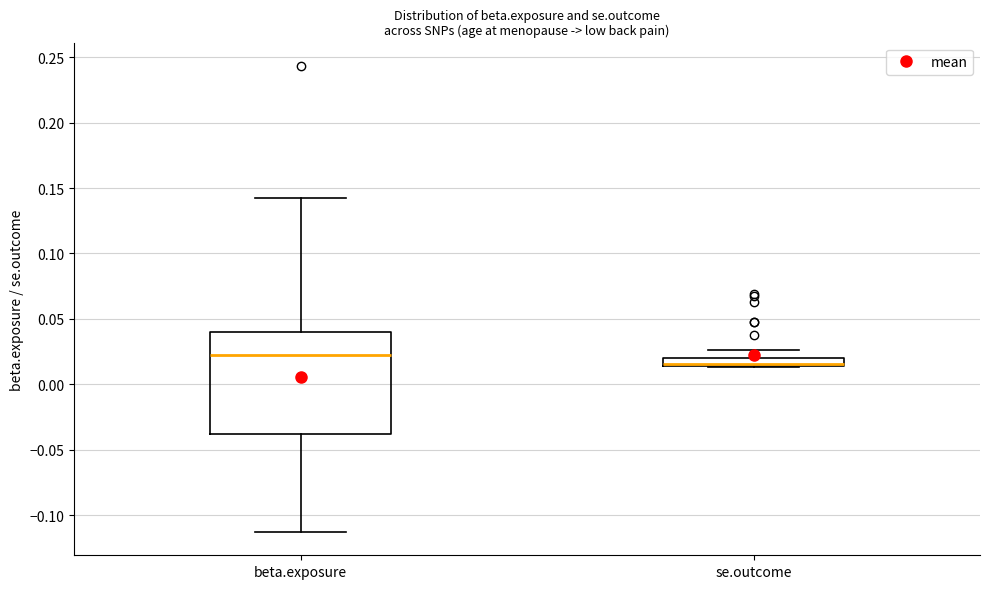

Comparing the boxes themselves (not the whiskers), which one is the tallest?

beta.exposure